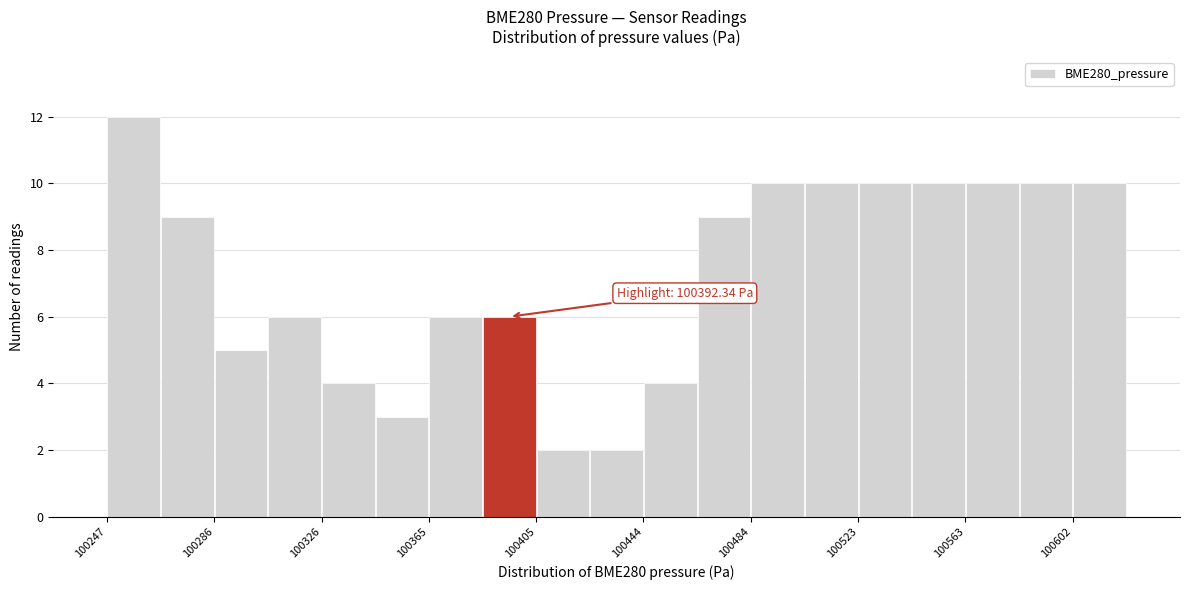

Around what value on the x-axis is the tallest bar? Give the approximate position of its centre, as read against the axis.

100255